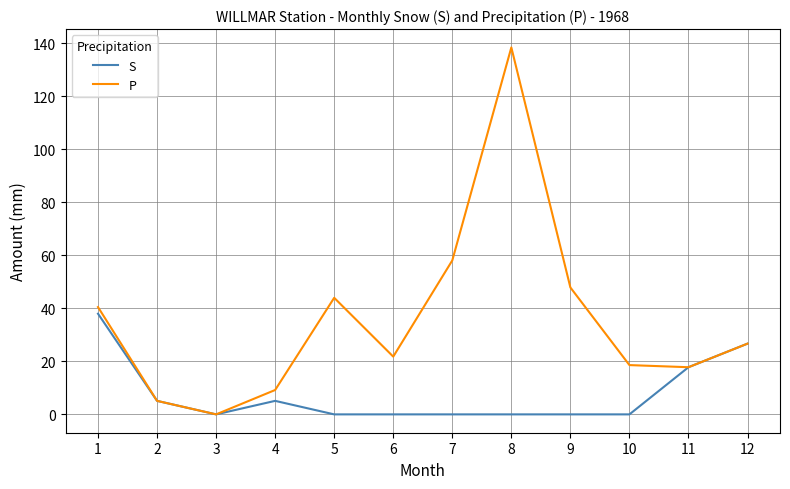

Which series has the widest spread of values?

P